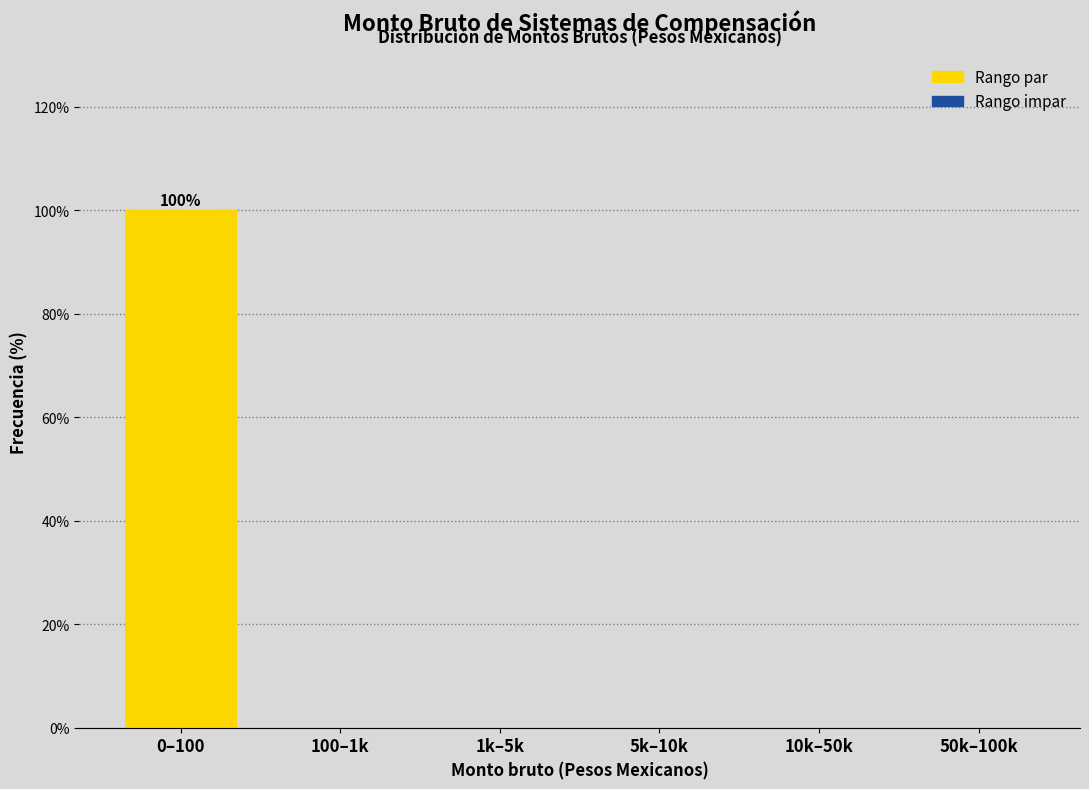

Reading right to left, extract all data points from this chart.

50k–100k=0	10k–50k=0	5k–10k=0	1k–5k=0	100–1k=0	0–100=100